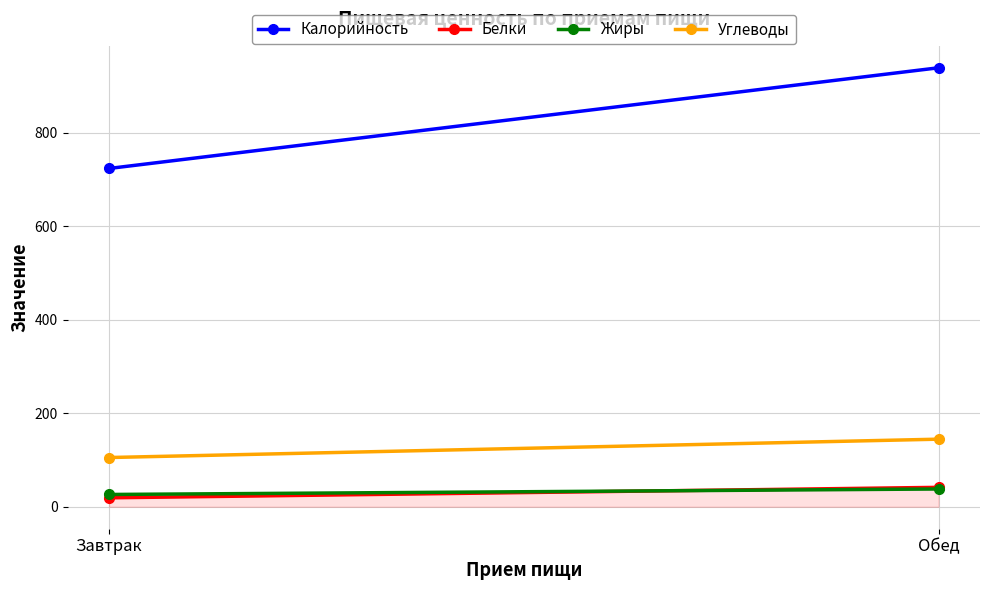

Does the chart have visible grid lines?

Yes